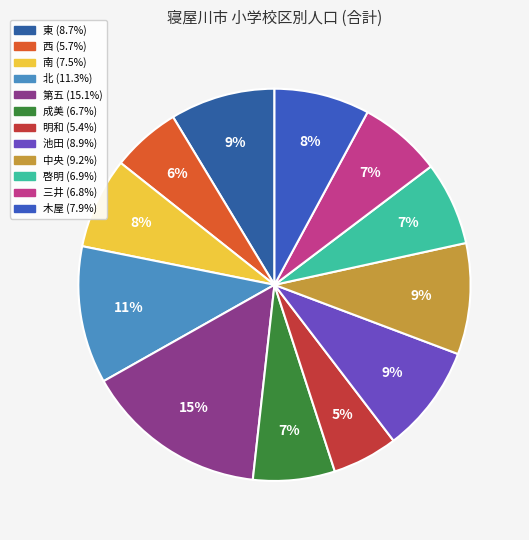

Is there a majority slice in this chart?

No